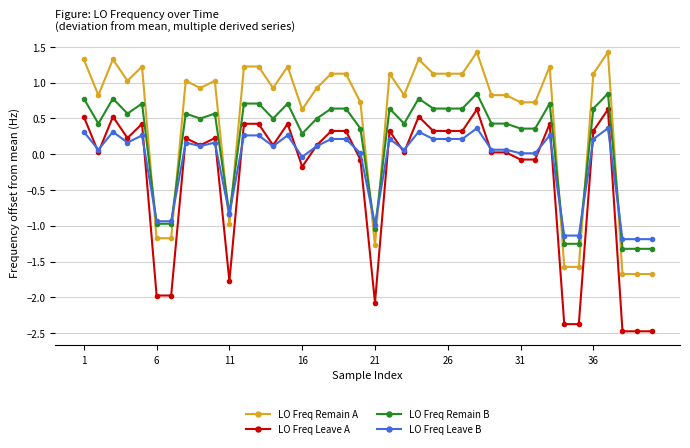

Which series has the largest total across all categories?

LO Freq Remain A